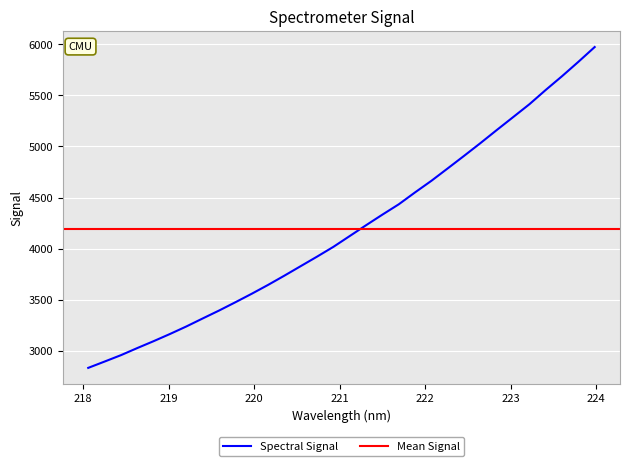

What is the maximum value shown in the chart?

5972.2